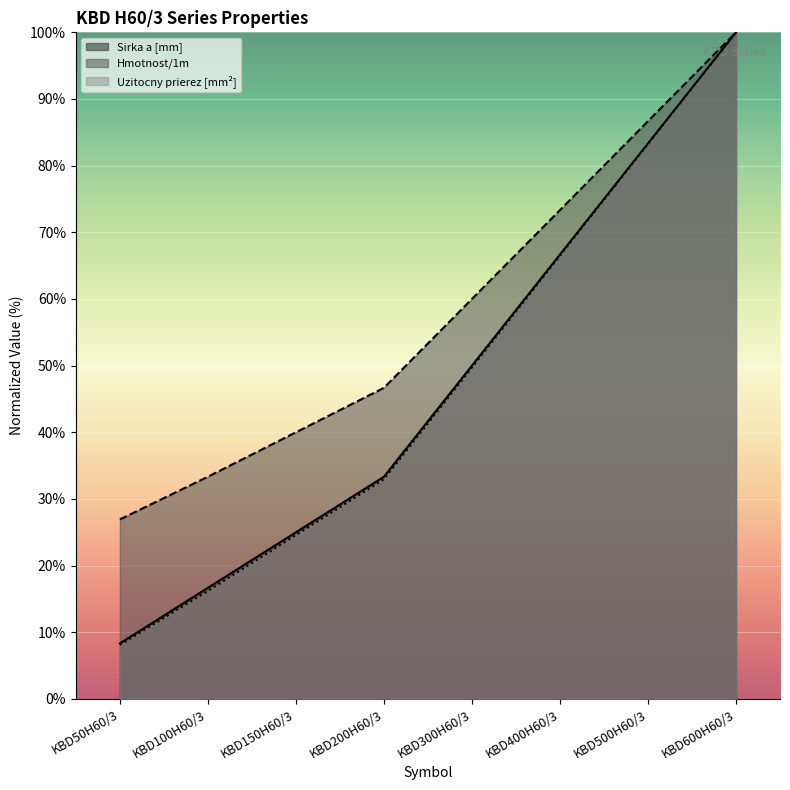

Which series has the largest range (max minus min)?

Uzitocny prierez [mm²]